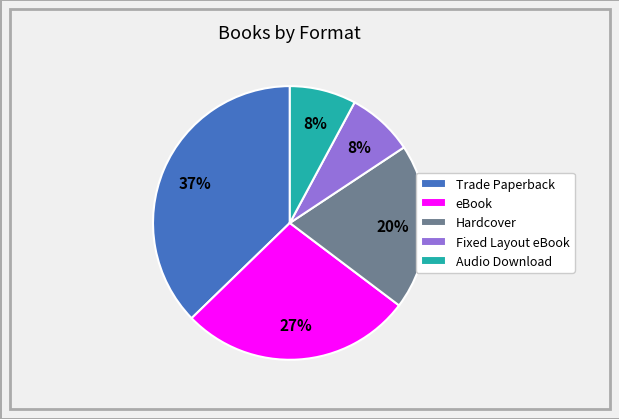

Is Fixed Layout eBook the majority of the pie?

No